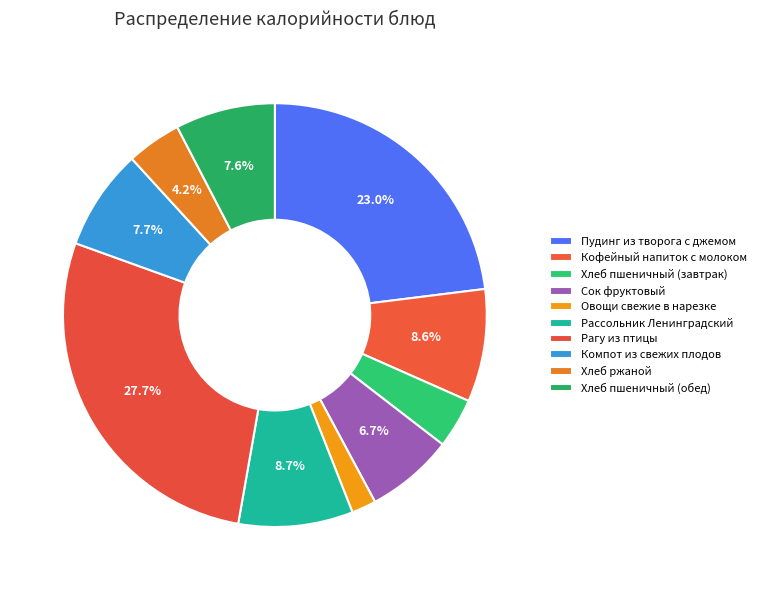

How many slices are in this pie chart?

10